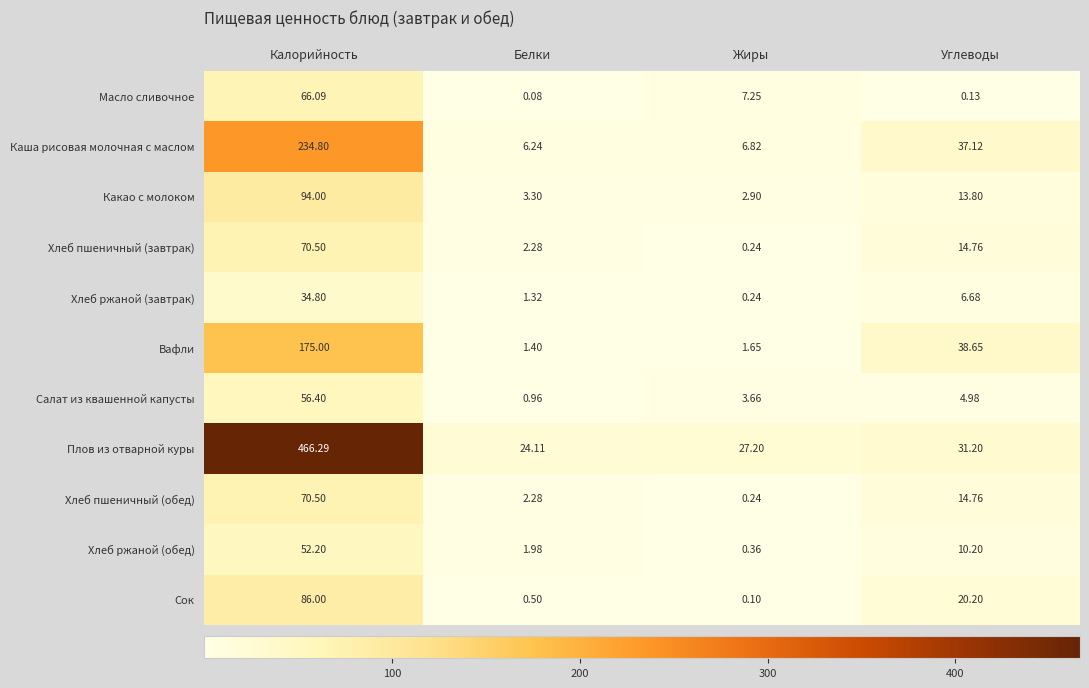

Which series has the largest range (max minus min)?

Плов из отварной куры